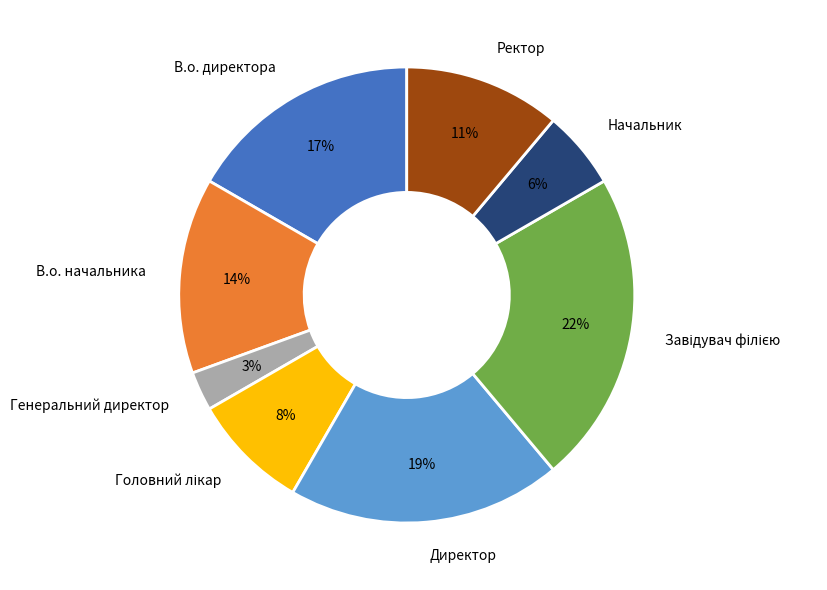

What is the smallest slice in the pie chart?

Генеральний директор